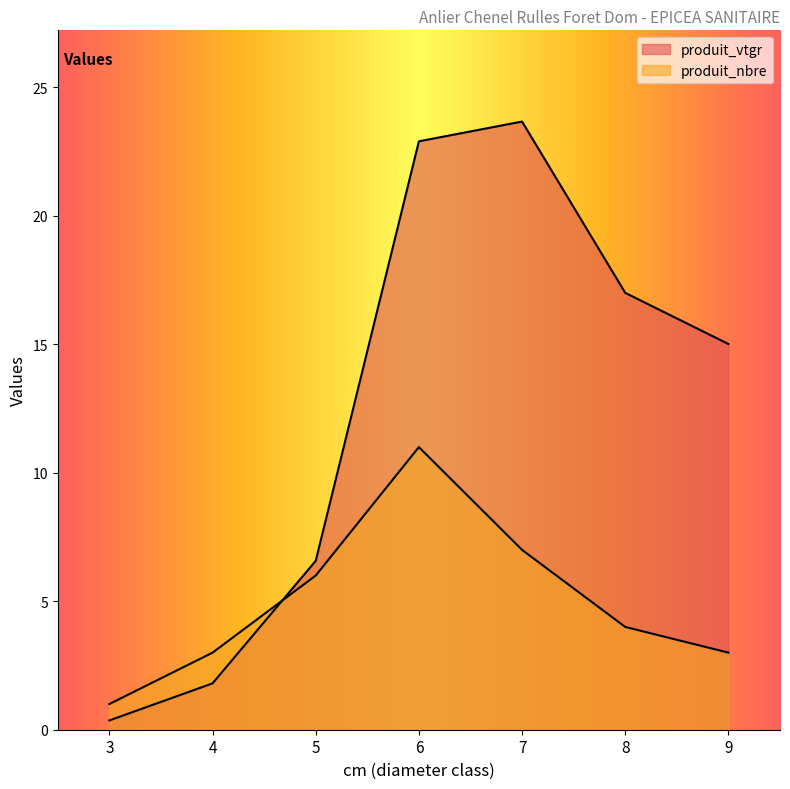

Reading left to right, what are all the values shown in this chart?

produit_vtgr: 0.4	1.8	6.6	22.9	23.7	17.0	15.0
produit_nbre: 1.0	3.0	6.0	11.0	7.0	4.0	3.0